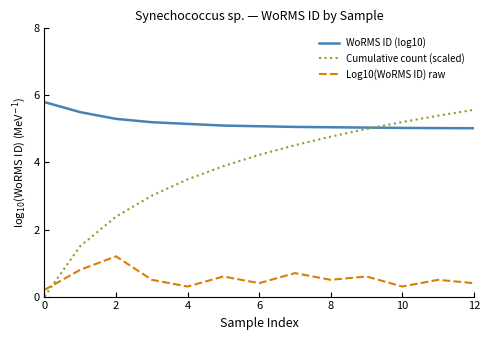

How many interior local peaks does the Log10(WoRMS ID) raw series have?

5